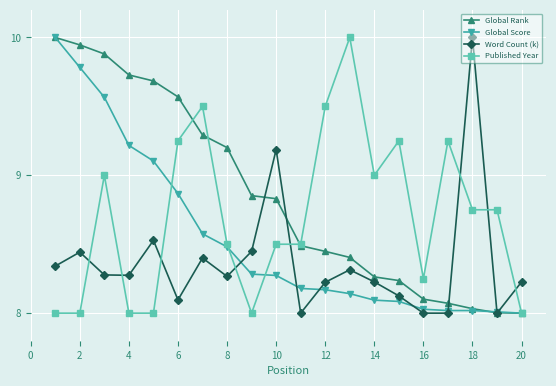

How many lines are shown in the chart?

4